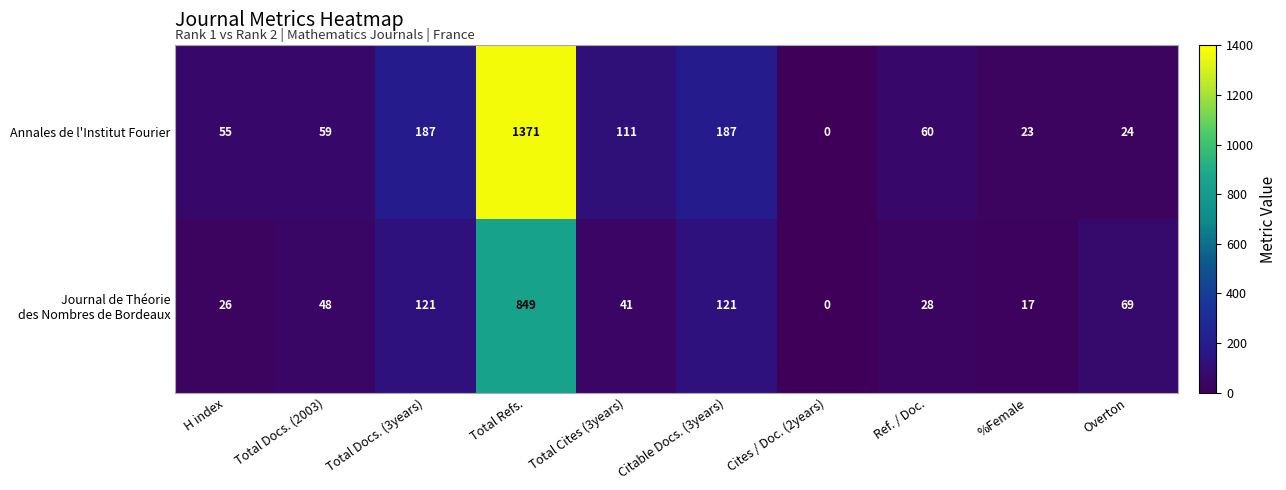

What is the difference between the Annales de l'Institut Fourier values at Total Cites (3years) and Total Docs. (2003)?

52